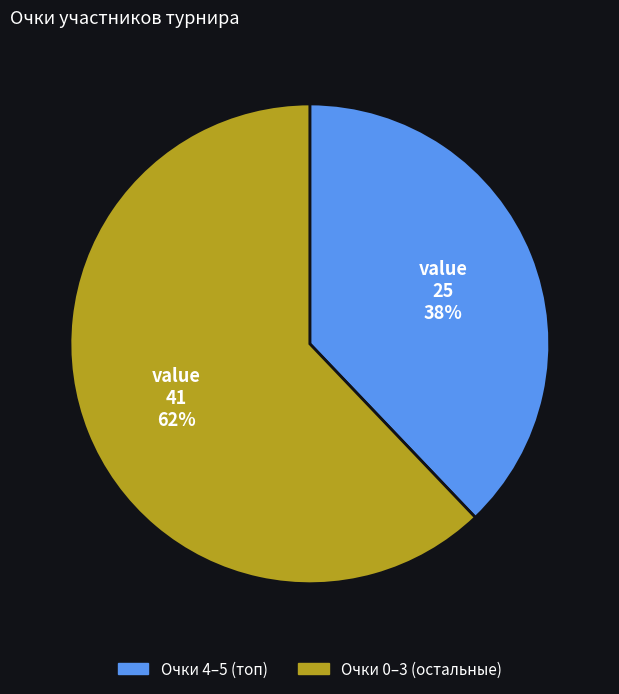

To the nearest percent, what is the average slice percentage?

50%